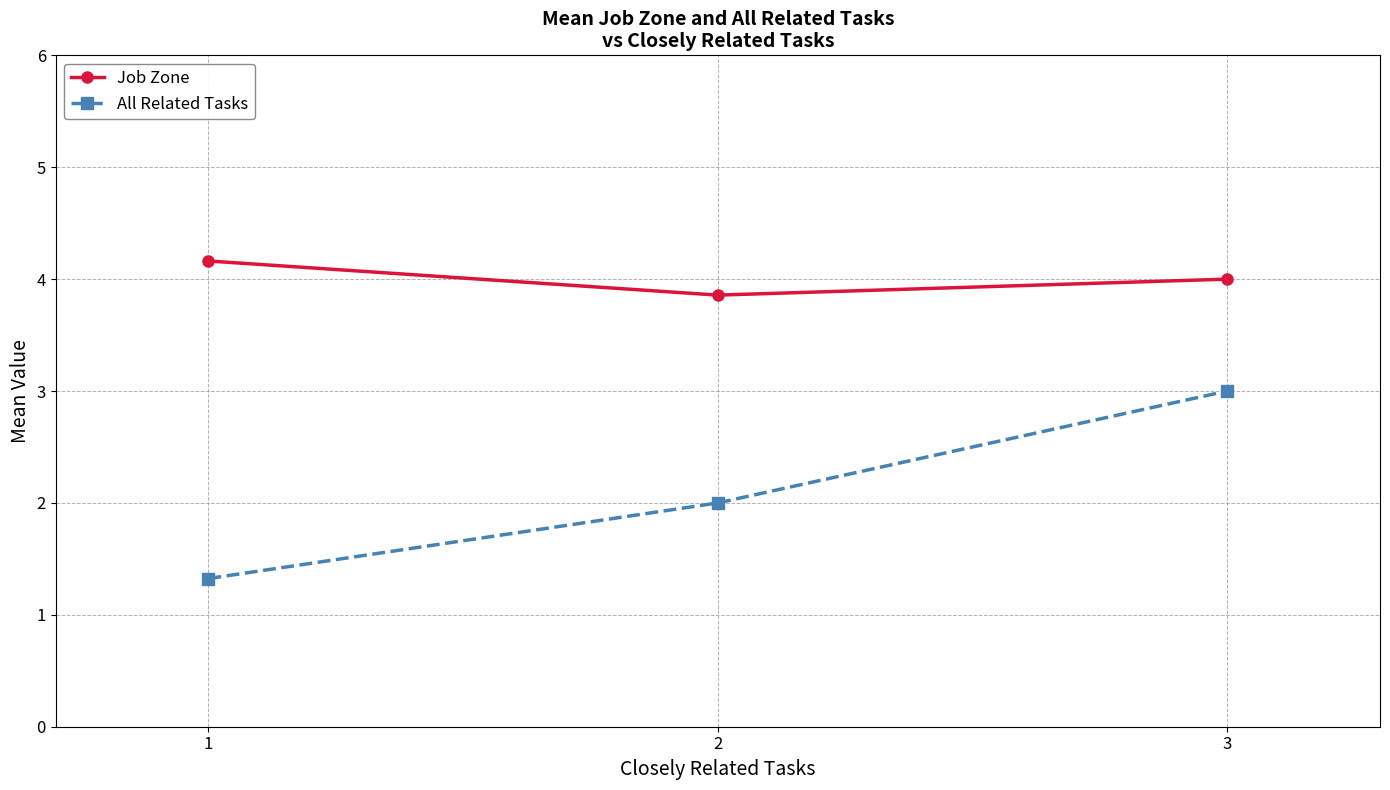

True or false: All Related Tasks has a value of 1.2 at 2.

False